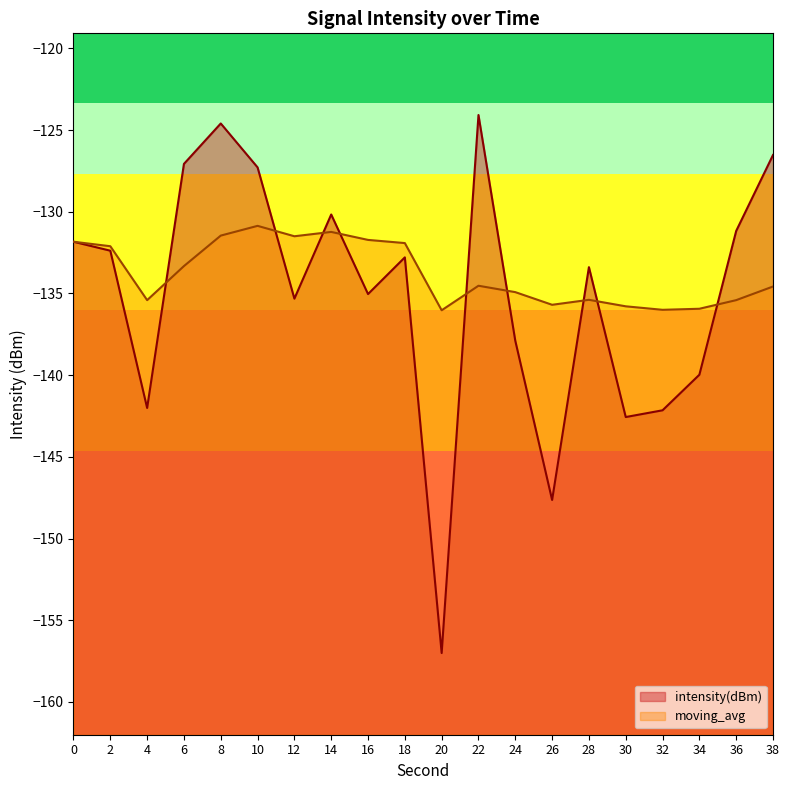

What is the difference between the second highest and second lowest values in the intensity(dBm) series?

23.0